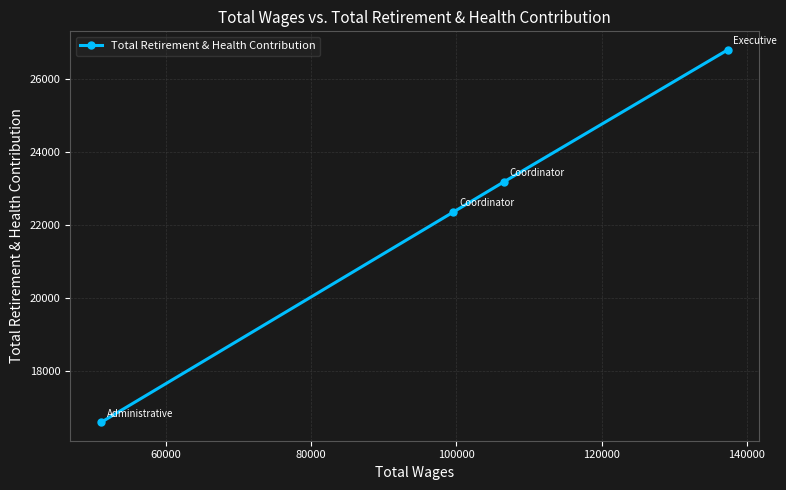

What is the sum of all values?

88891